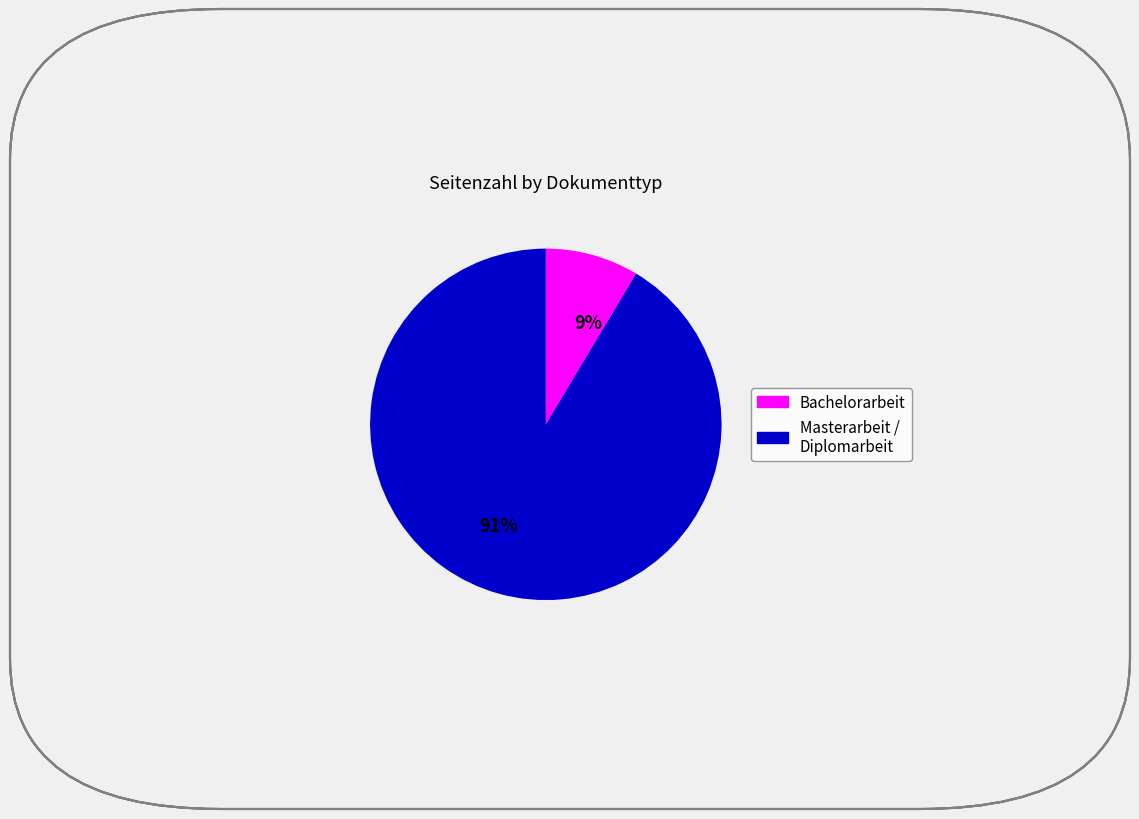

How many slices are in this pie chart?

2